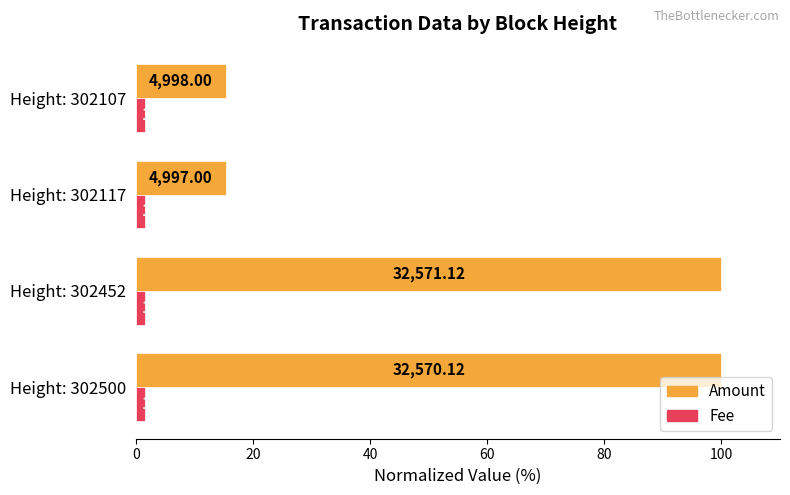

What are all the series names shown in the legend?

Amount, Fee